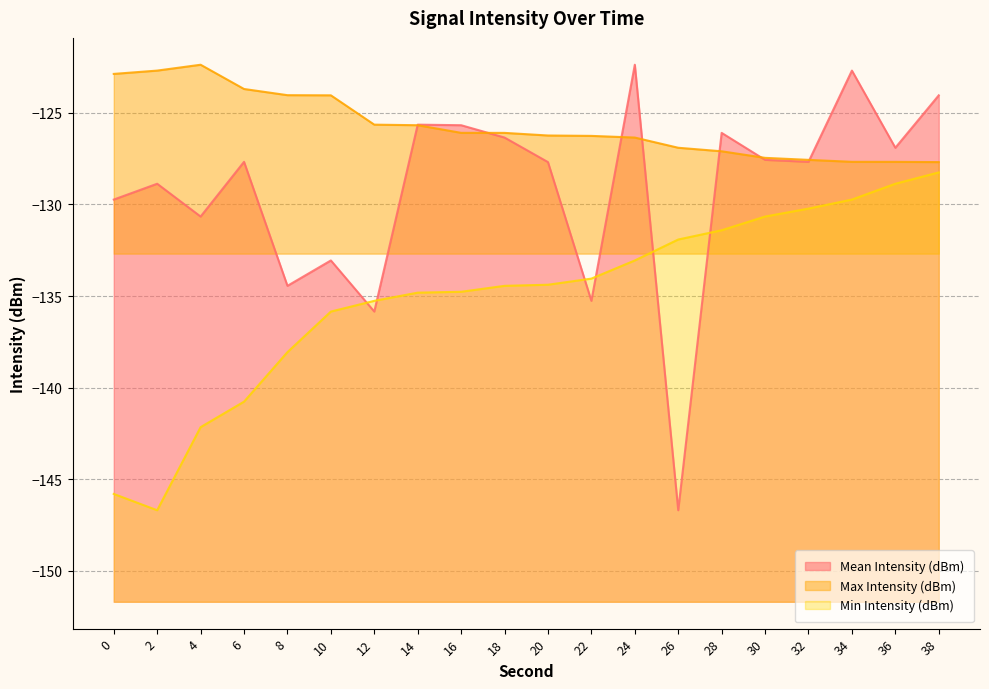

True or false: Max Intensity (dBm) has a value of -47.3 at 20.

False